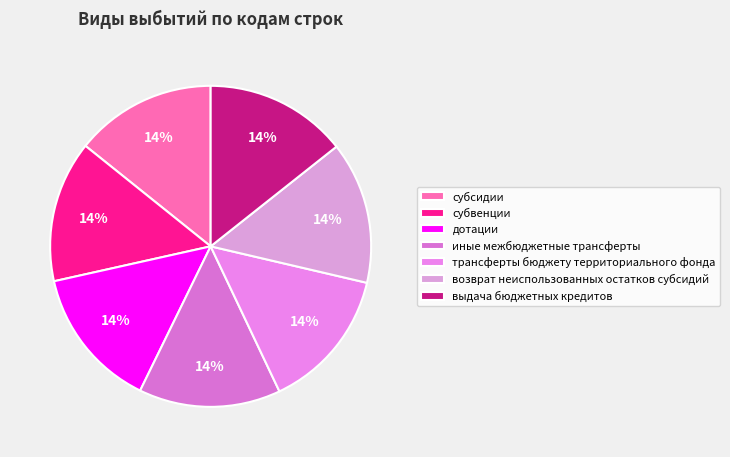

To the nearest percent, what is the combined percentage of субвенции and возврат неиспользованных остатков субсидий?

29%